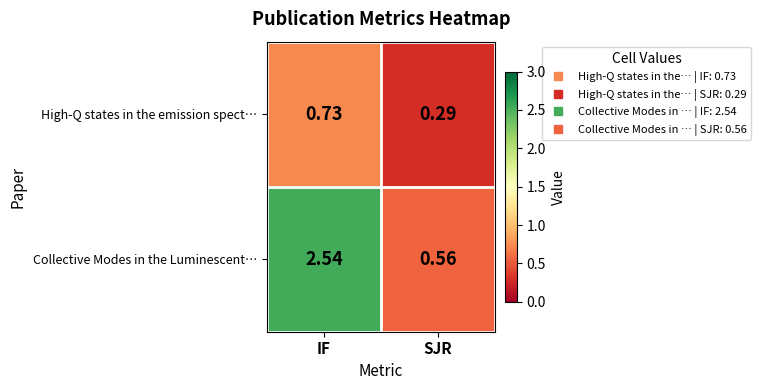

Which series has the widest spread of values?

Collective Modes in the Luminescent…